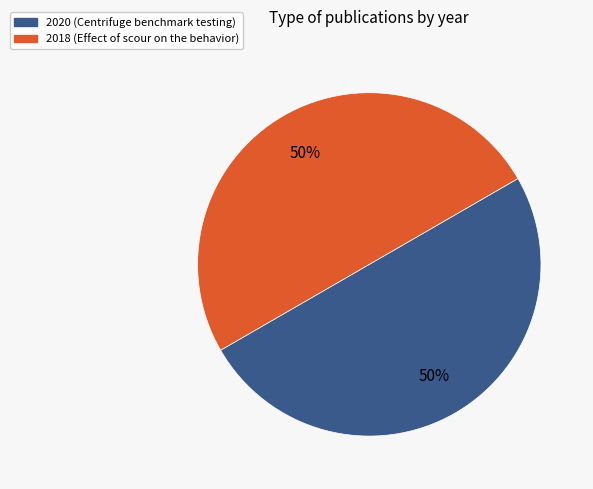

Do 2018 and 2020 together represent more than half of the pie?

Yes